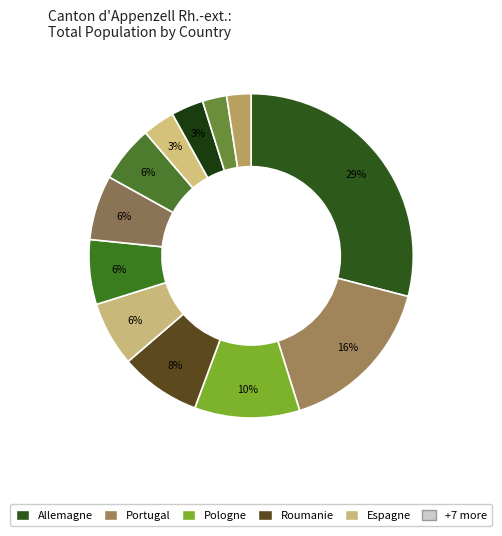

How many segments does this pie chart have?

12